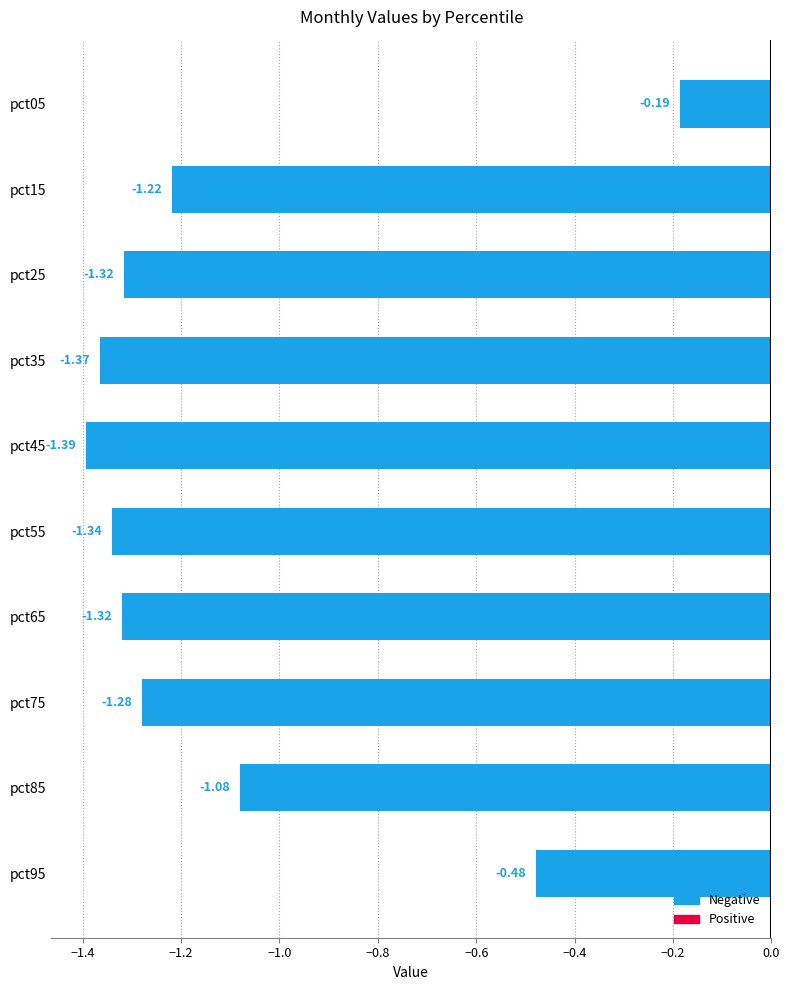

Which has a higher value, pct05 or pct85?

pct05